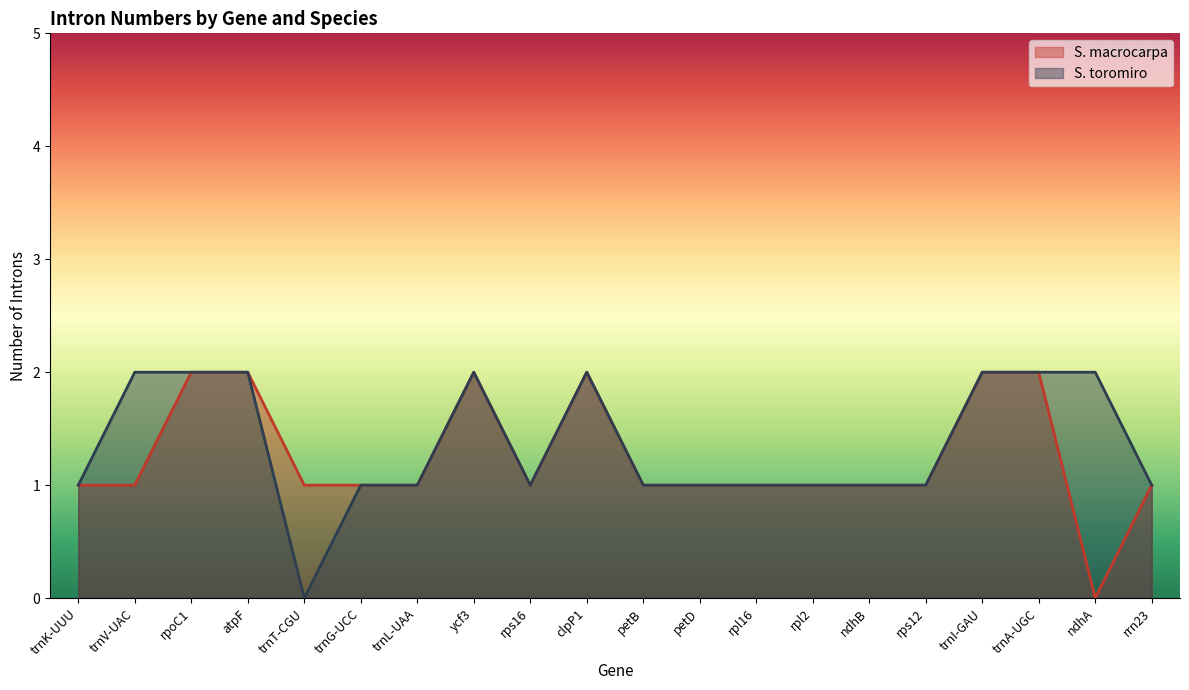

Rank the series by their average value, from highest to lowest.

S. toromiro, S. macrocarpa